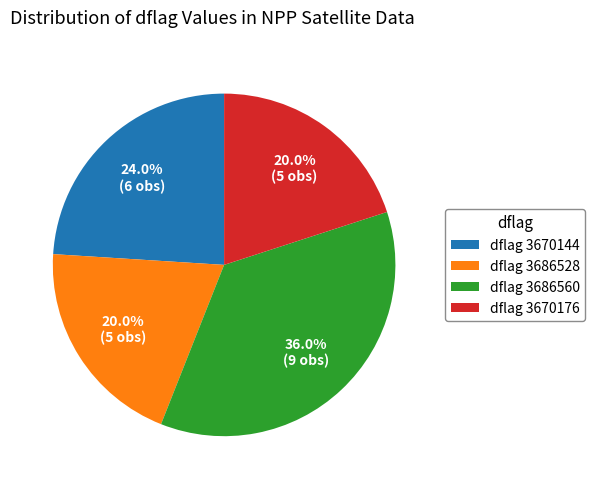

How many segments does this pie chart have?

4